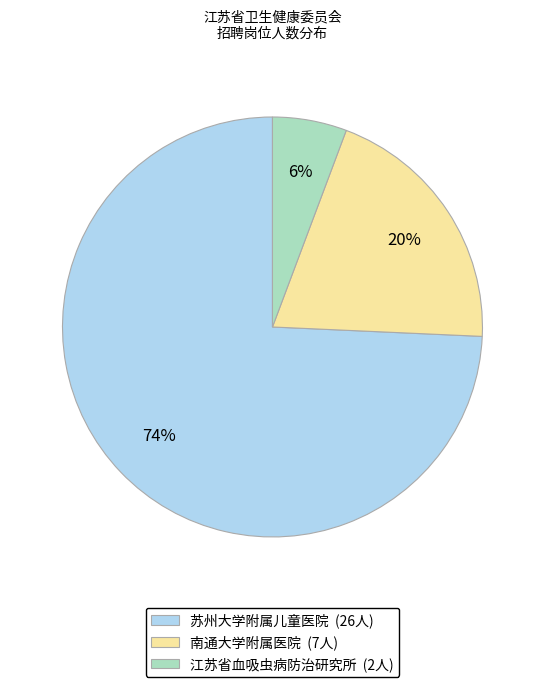

Rank the categories by value from lowest to highest.

江苏省血吸虫病防治研究所 (2人), 南通大学附属医院 (7人), 苏州大学附属儿童医院 (26人)